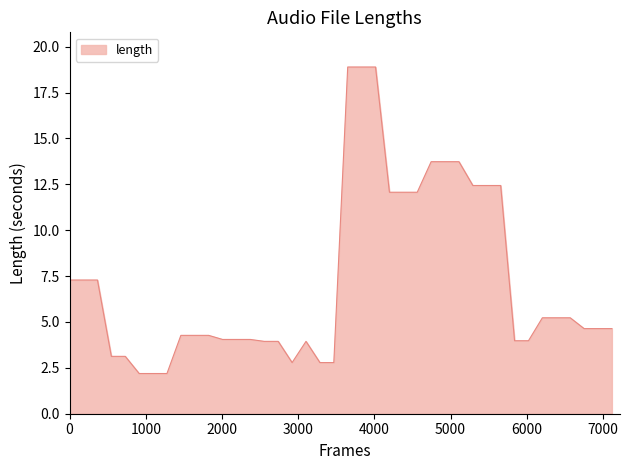

What is the greatest value displayed?

18.9